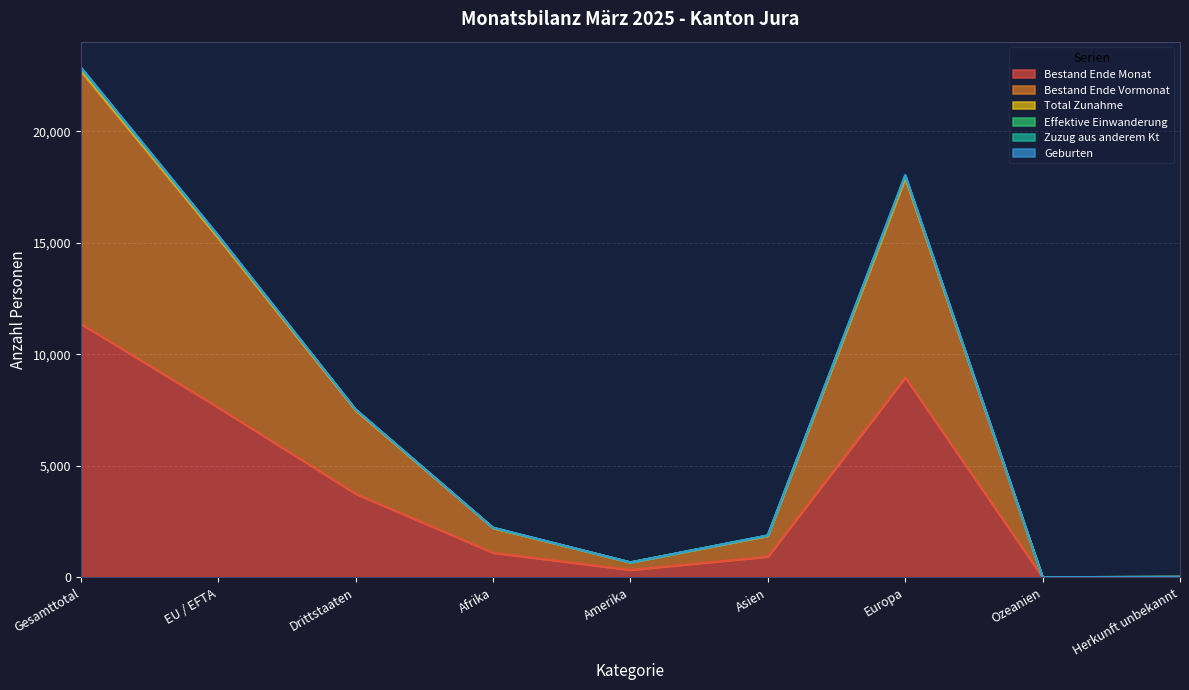

Rank the series at Herkunft unbekannt from highest to lowest value.

Bestand Ende Vormonat, Total Zunahme, Effektive Einwanderung, Zuzug aus anderem Kt, Bestand Ende Monat